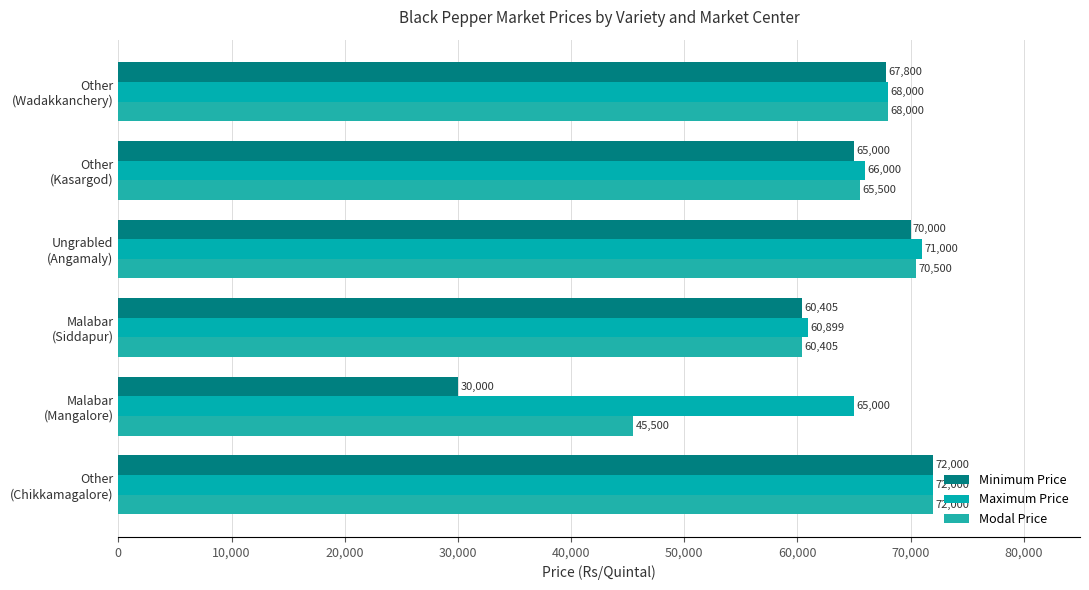

What is the minimum value for Modal Price?

45500